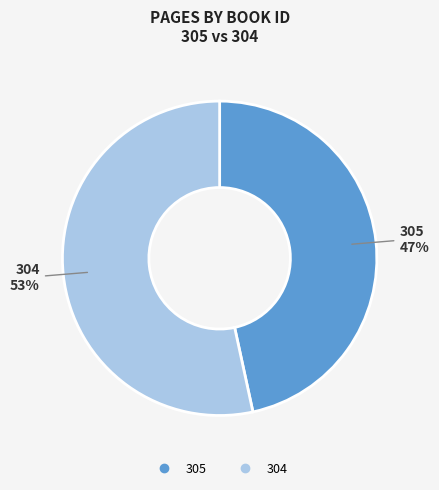

Approximately how many times larger is the value at 304 compared to 305?

1.1